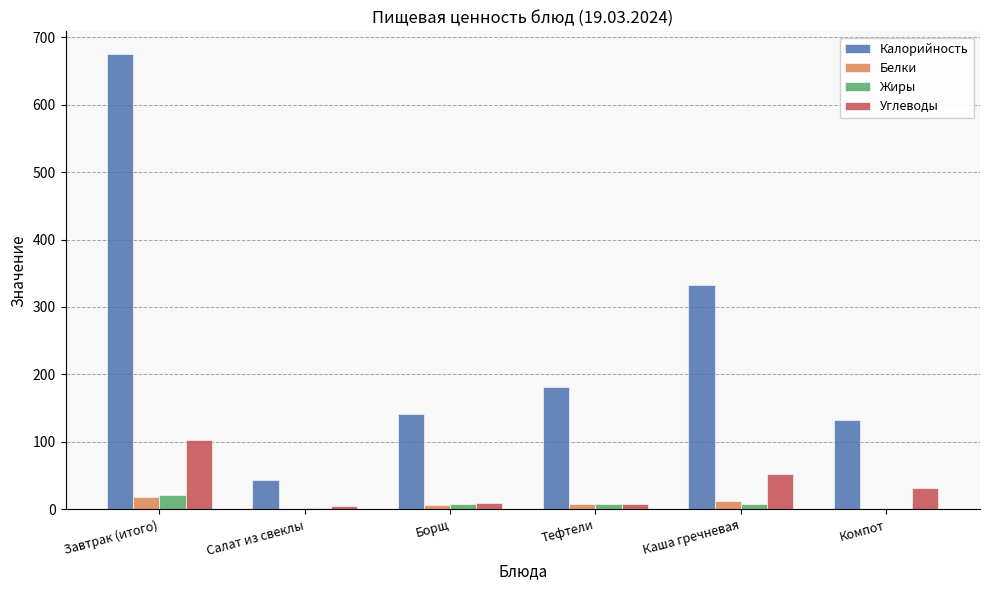

What is the sum of all Калорийность values?

1507.5